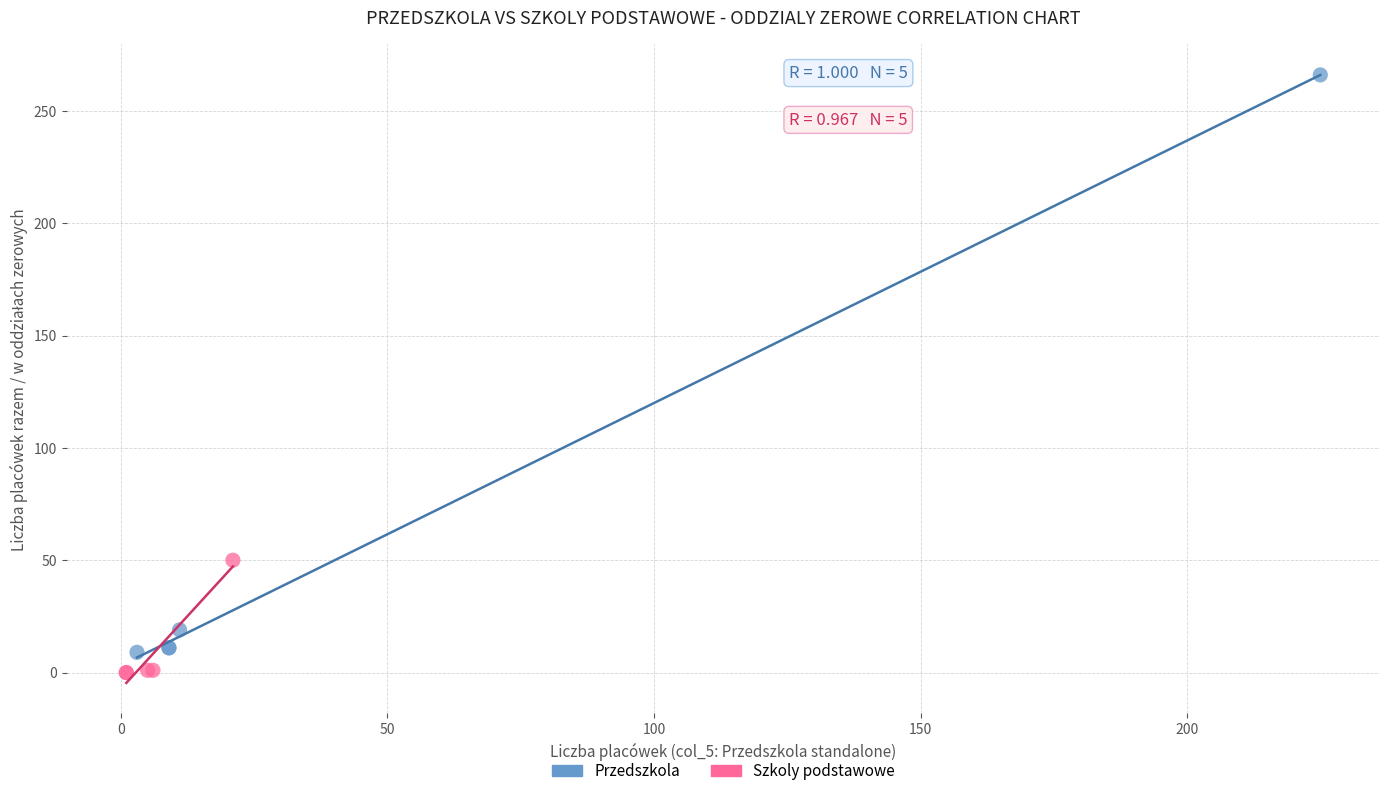

Which series reaches the maximum Y coordinate?

Przedszkola